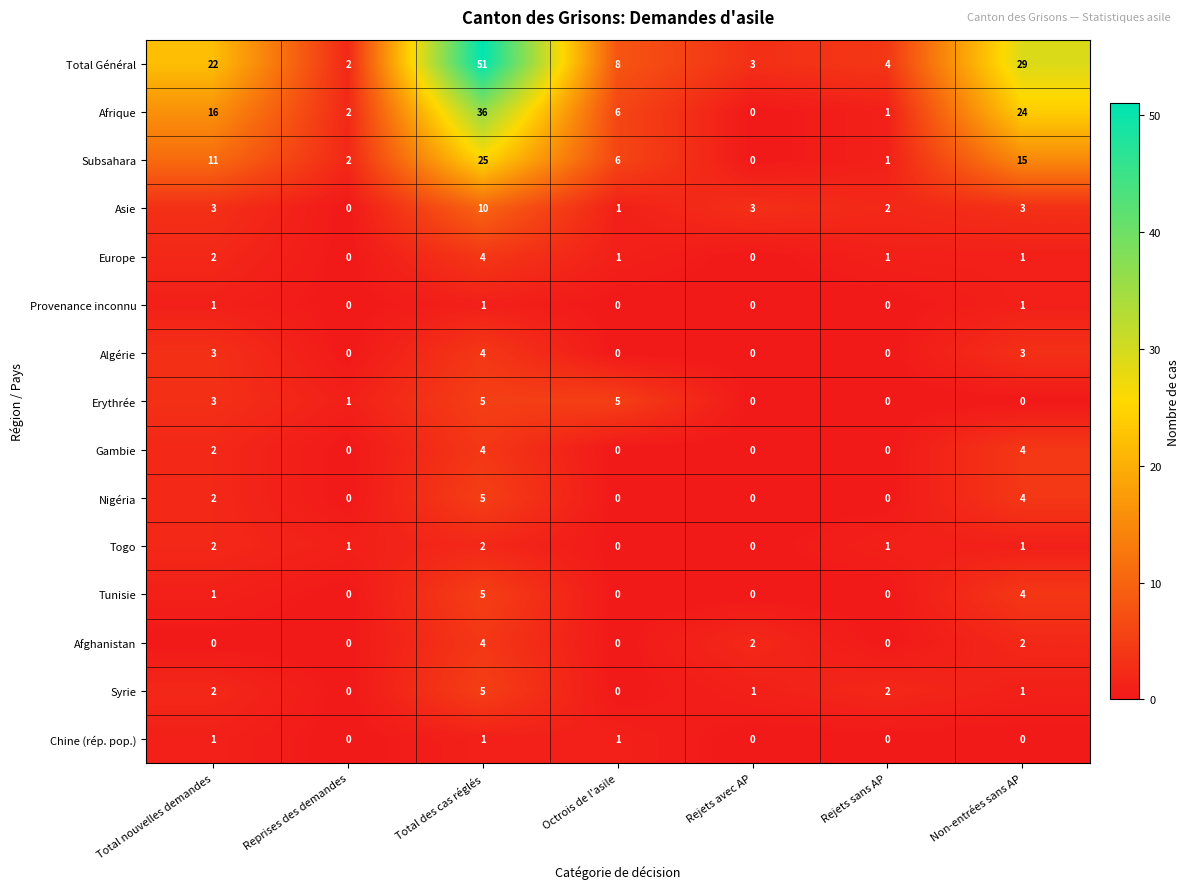

What is the sum of all Afrique values?

85